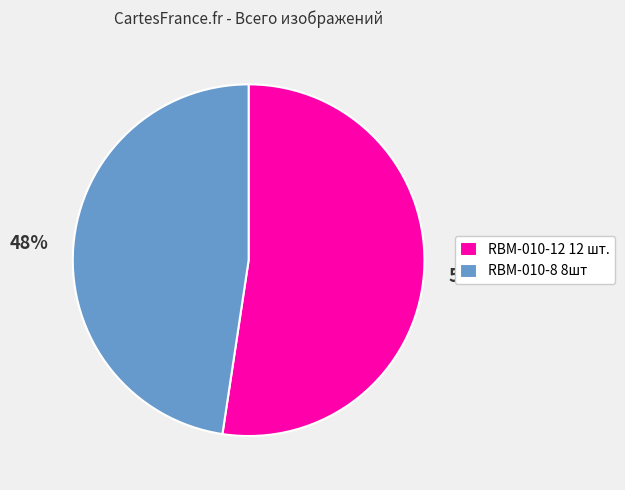

True or false: RBM-010-12 12 шт. accounts for 52% of the total.

True